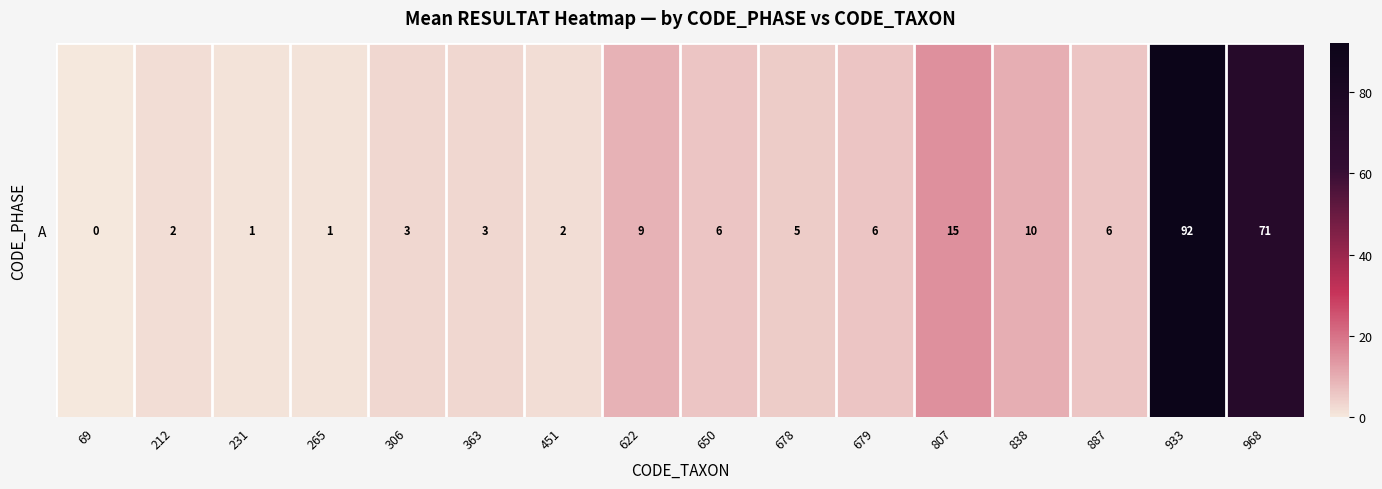

Reading left to right, list all the values displayed in this chart.

69=0	212=2	231=1	265=1	306=3	363=3	451=2	622=9	650=6	678=5	679=6	807=15	838=10	887=6	933=92	968=71